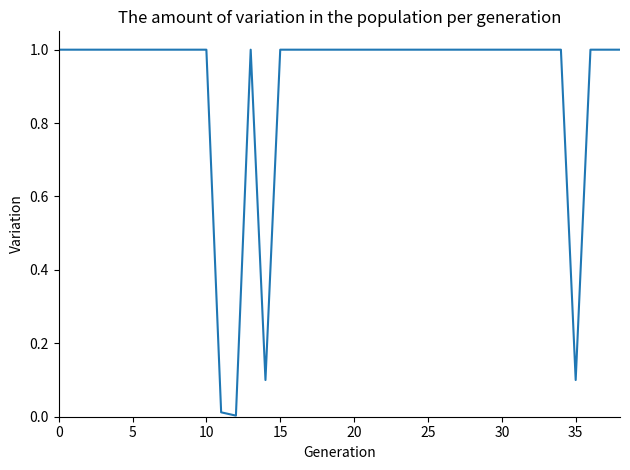

What is the greatest value displayed?

1.0